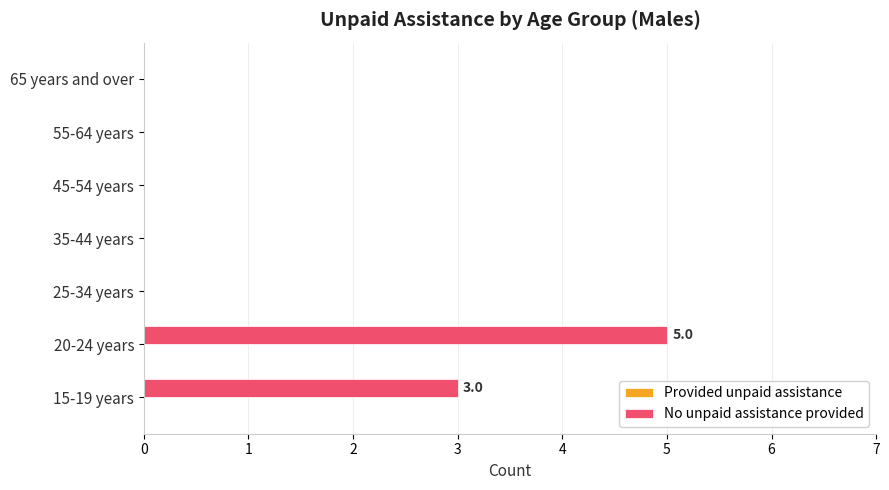

Between 15-19 years and 45-54 years, which is larger?

15-19 years